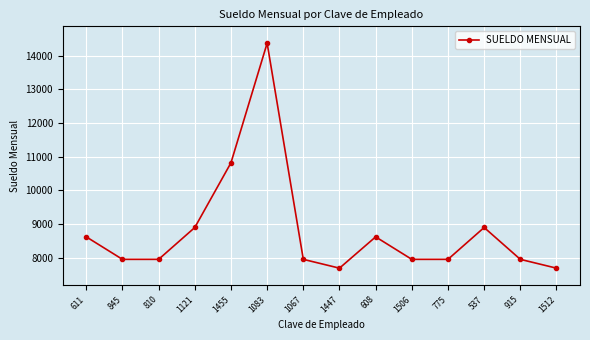

How many interior local peaks (higher than both neighbors) does the data have?

3